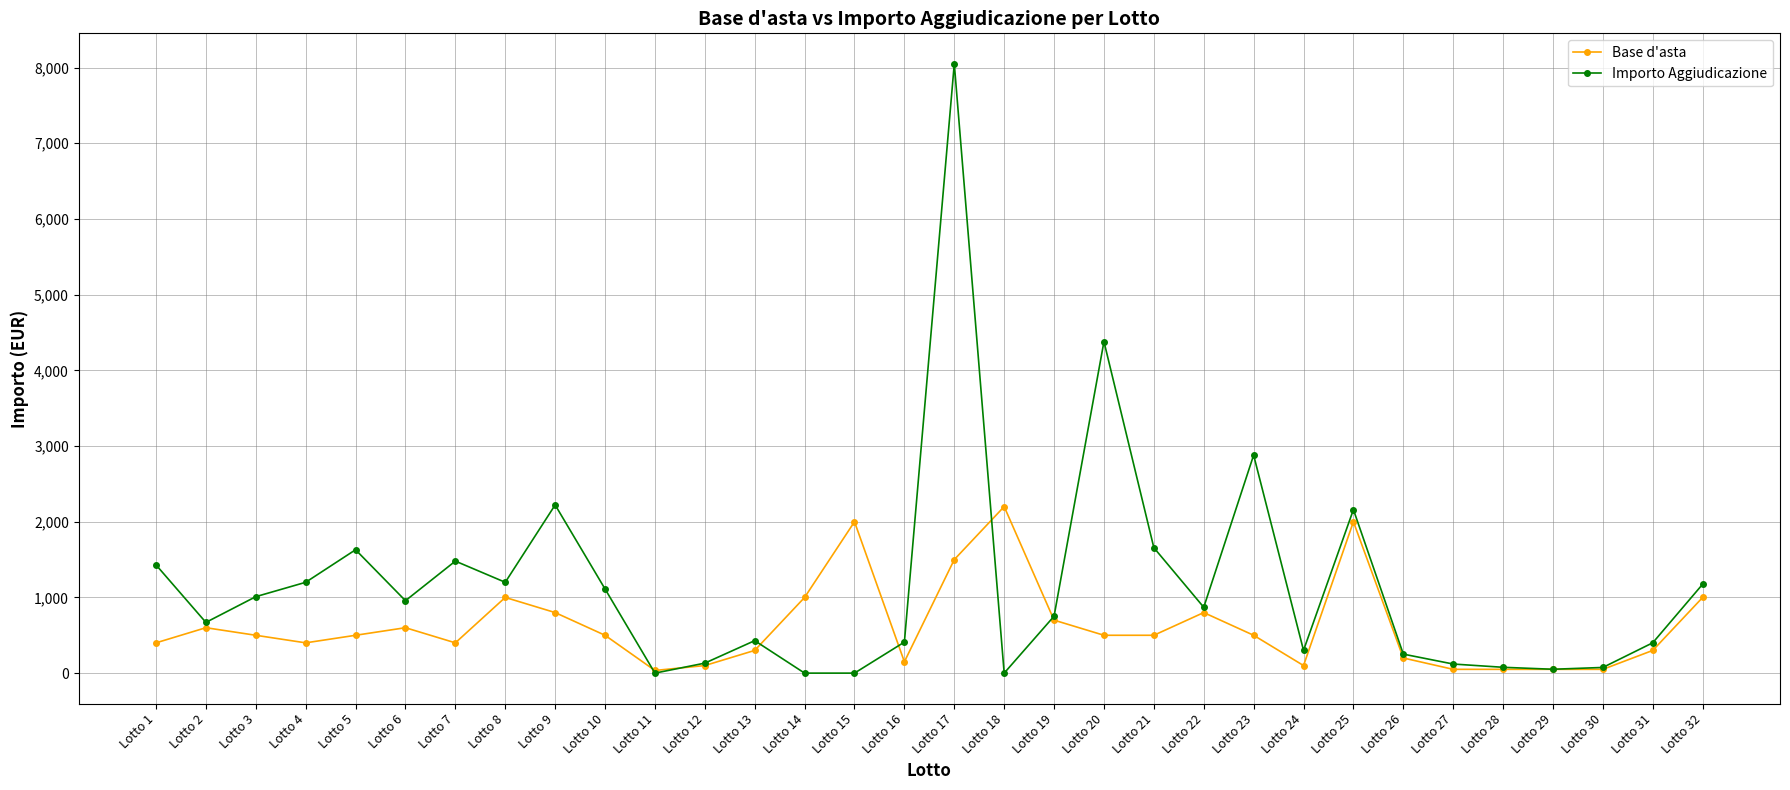

What is the minimum value for Base d'asta?

35